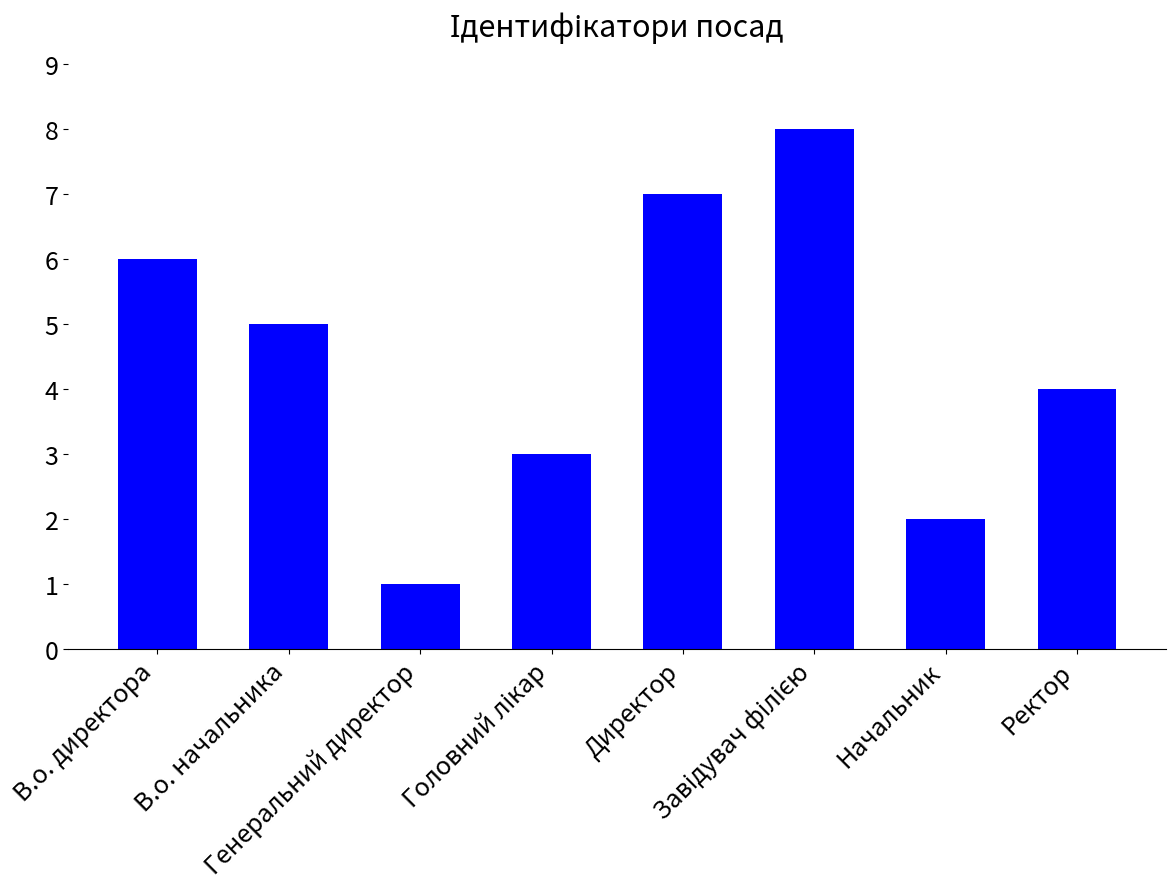

Which category has the lowest value across all series?

Генеральний директор